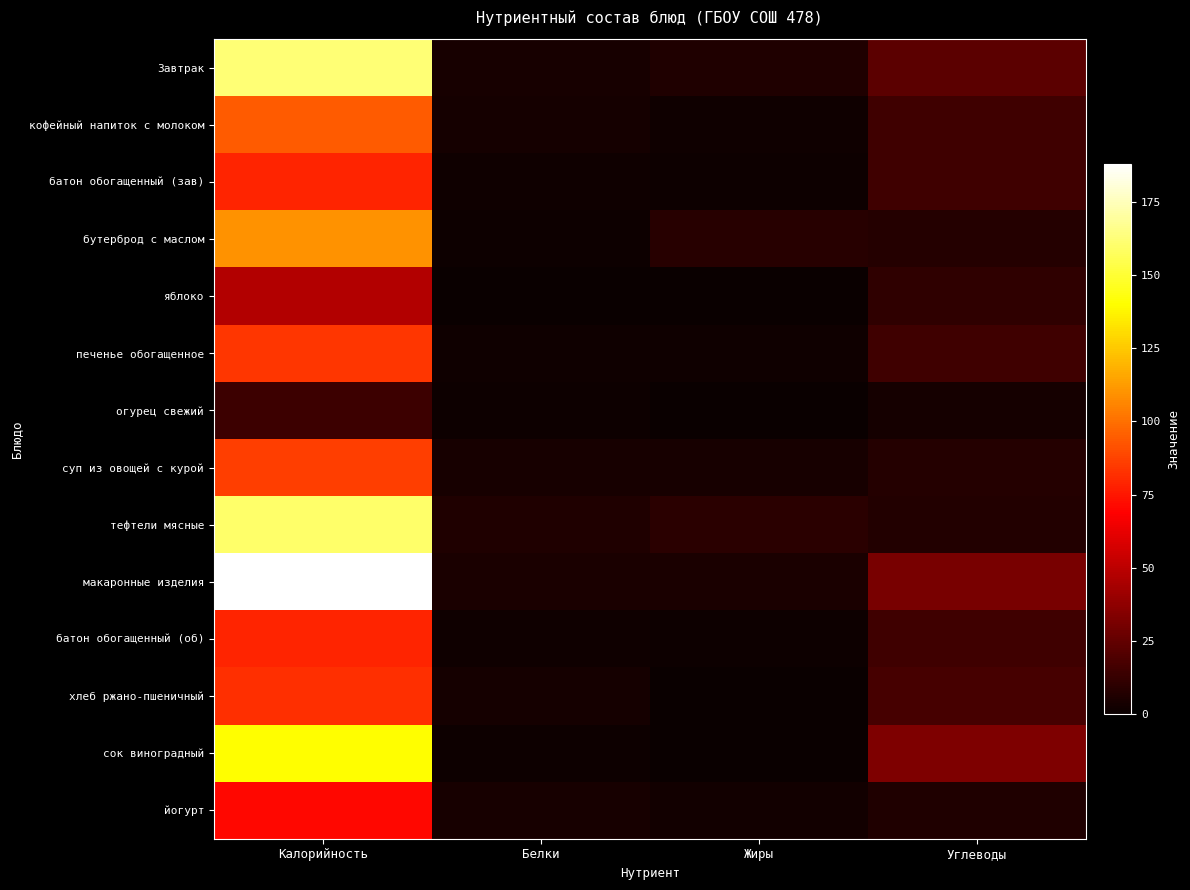

Which series has the widest spread of values?

макаронные изделия